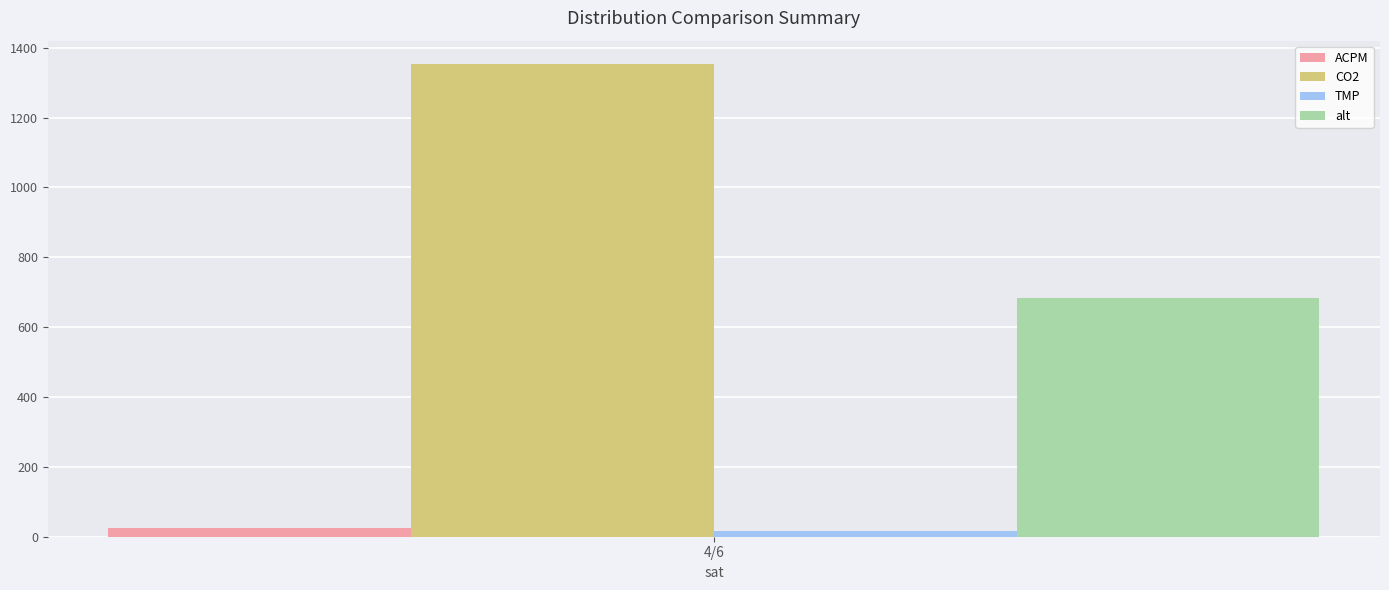

How many bars are there in total?

4